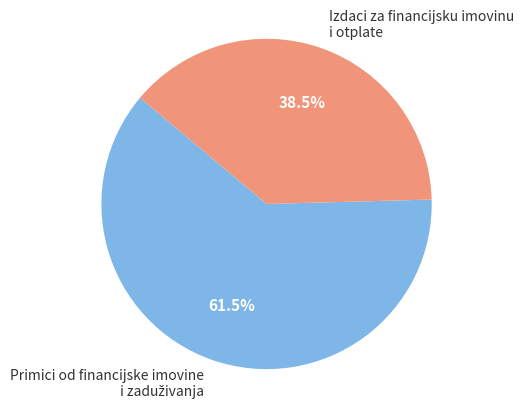

Which slice is the smallest?

Izdaci za financijsku imovinu i otplate